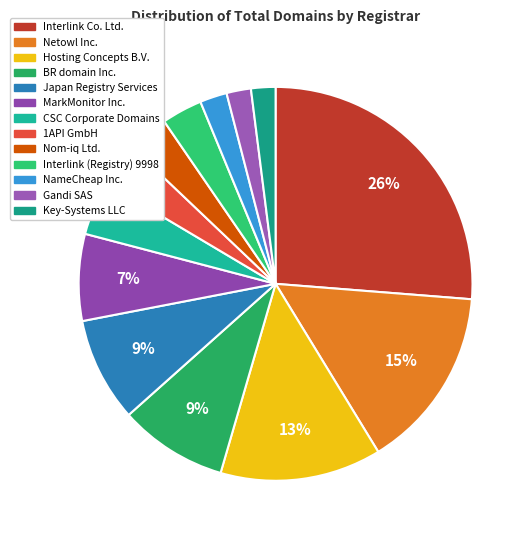

To the nearest percent, what percentage of the pie is Hosting Concepts B.V.?

13%